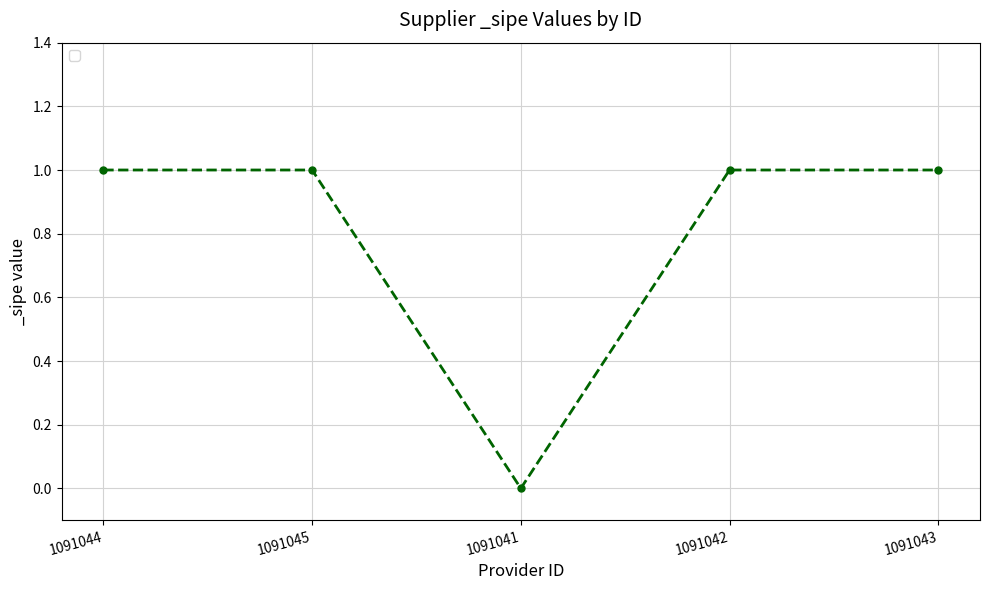

How many interior local valleys (lower than both neighbors) does the data have?

1